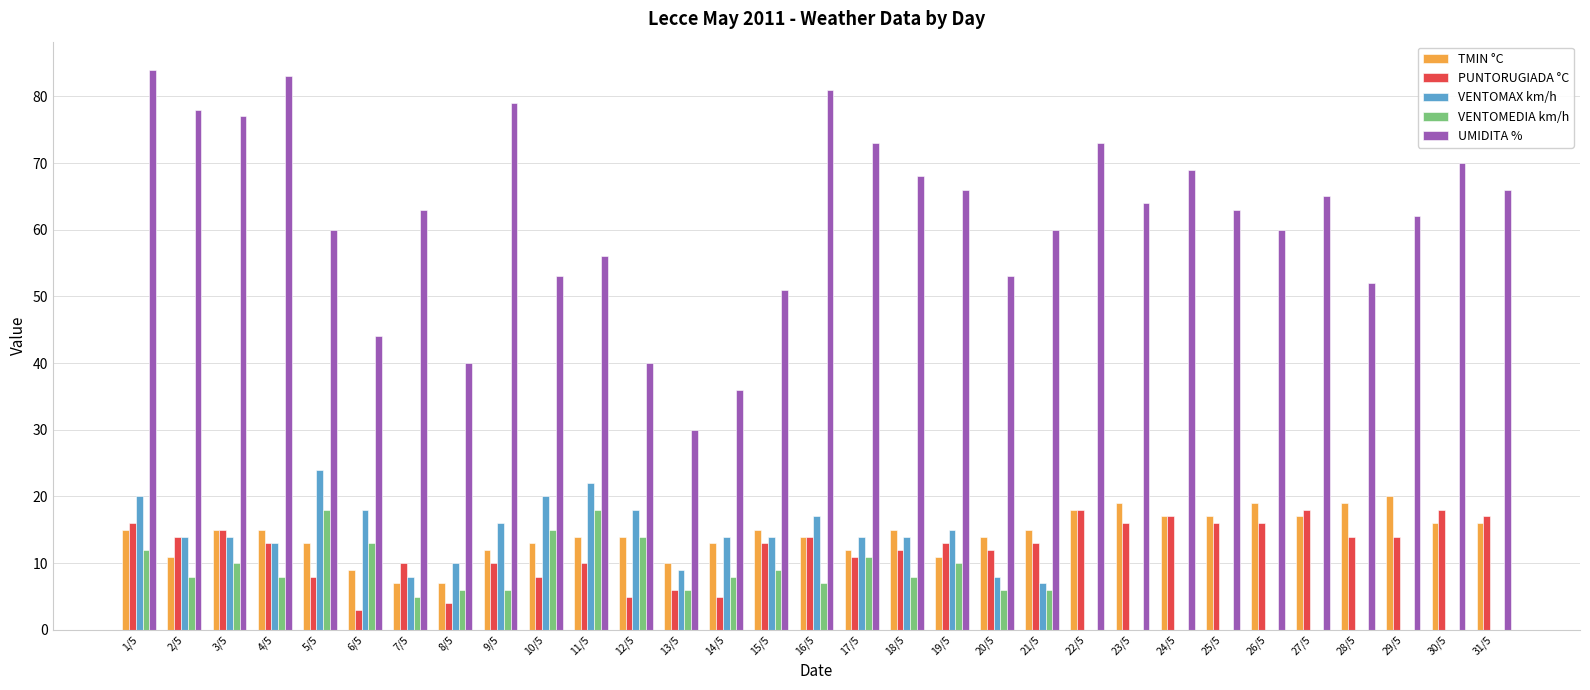

Is the value of VENTOMAX km/h at 12/5 greater than the value of UMIDITA % at 1/5?

No